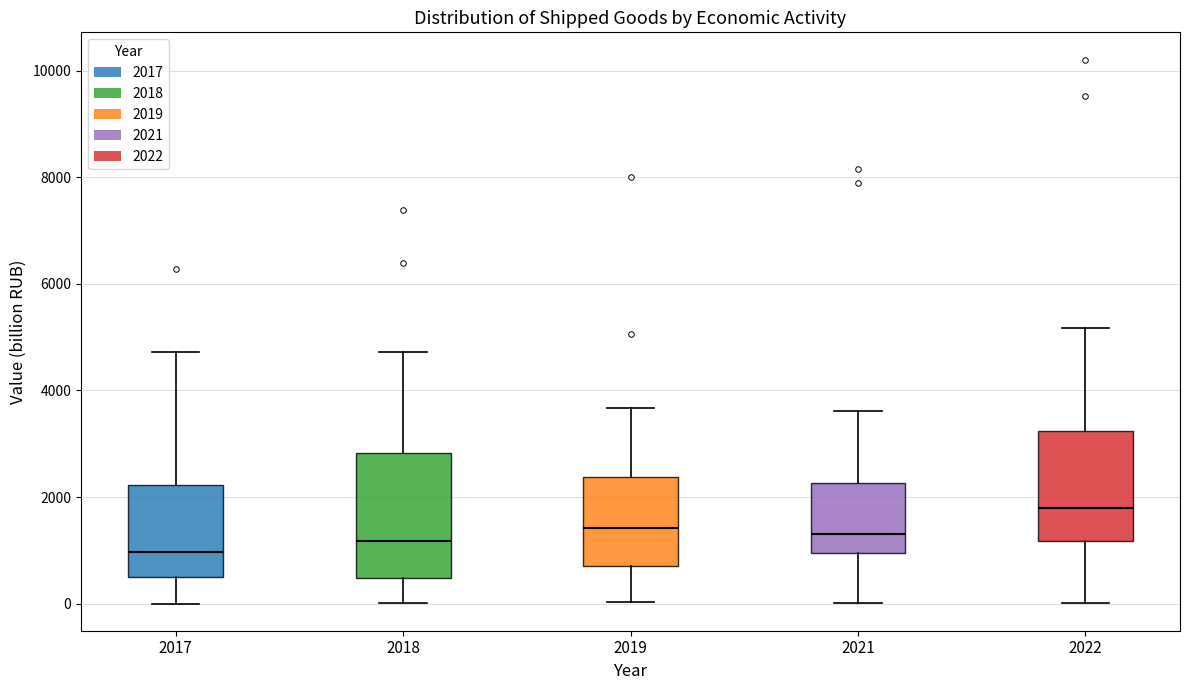

Reading left to right, read every box against the y-axis: the position of its median line, the range the box covers, and the ends of its whiskers. The values are not printed on the chart, so give them approximately, as read against the axis.

2017: median 1000, box 600 to 2200, whiskers 0 to 4800
2018: median 1200, box 400 to 2800, whiskers 0 to 4800
2019: median 1400, box 800 to 2400, whiskers 0 to 3600
2021: median 1200, box 1000 to 2200, whiskers 0 to 3600
2022: median 1800, box 1200 to 3200, whiskers 0 to 5200